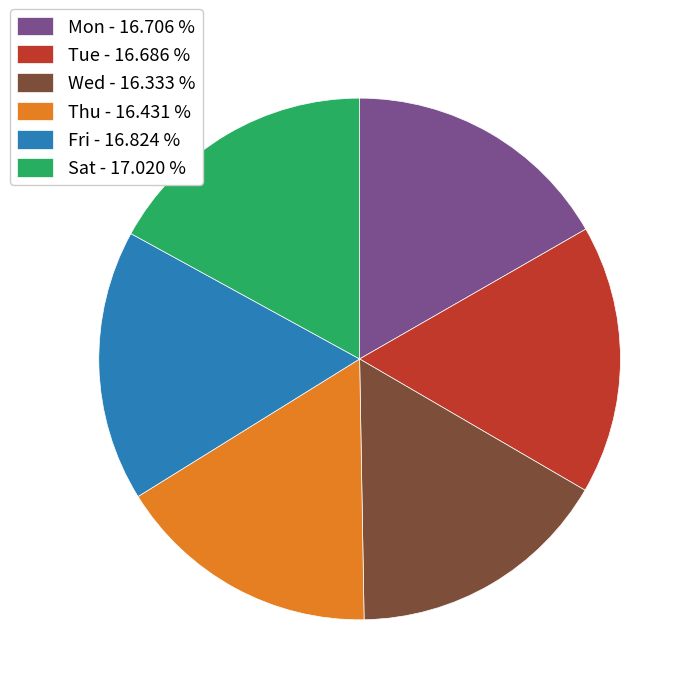

Which has a higher value, Wed - 16.333 % or Sat - 17.020 %?

Sat - 17.020 %